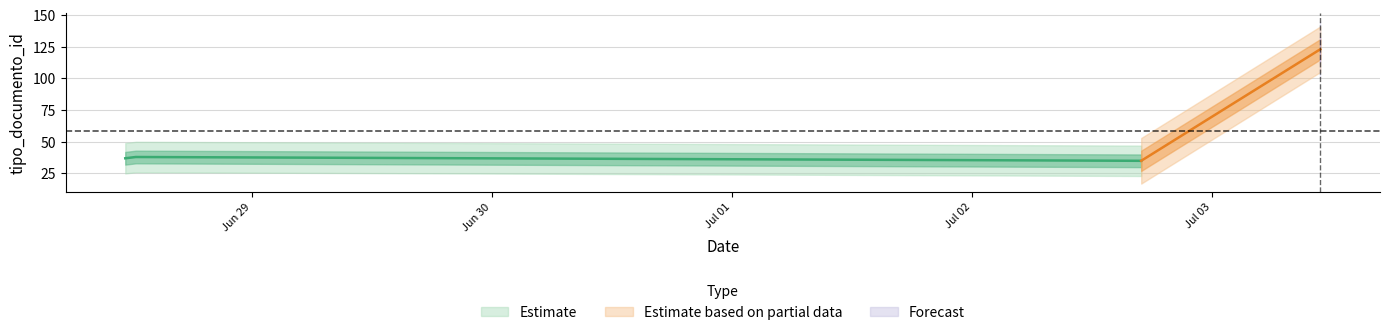

How many categories are shown in the chart?

4